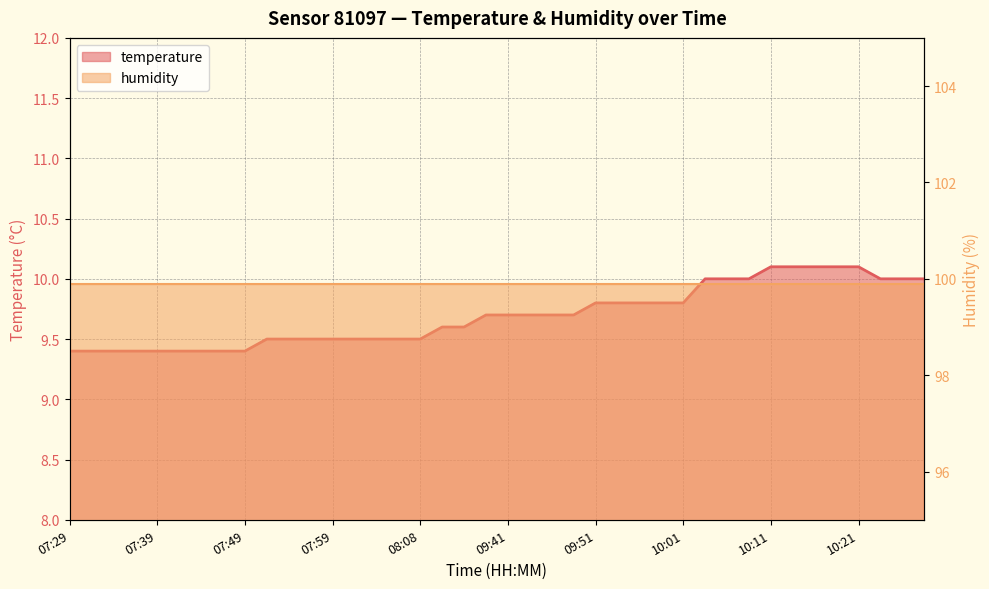

The value at 07:44 is 3.6. True or false?

False